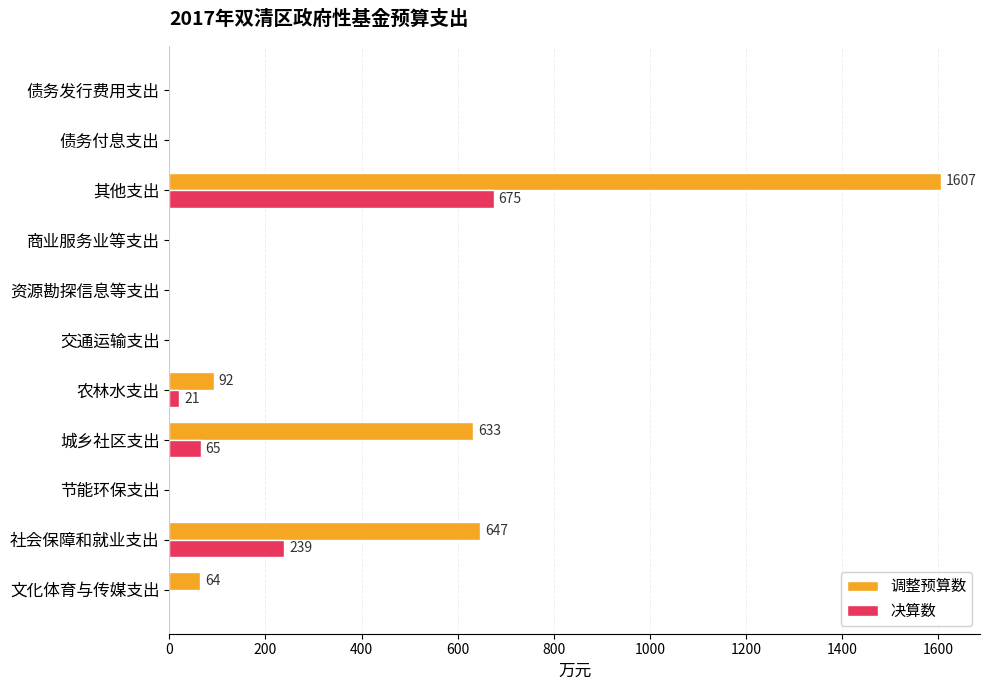

What is the maximum value shown in the chart?

1607